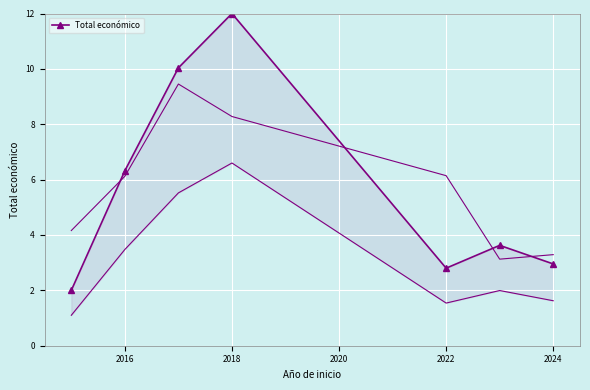

True or false: there are more than 0 points higher than both neighbors.

True